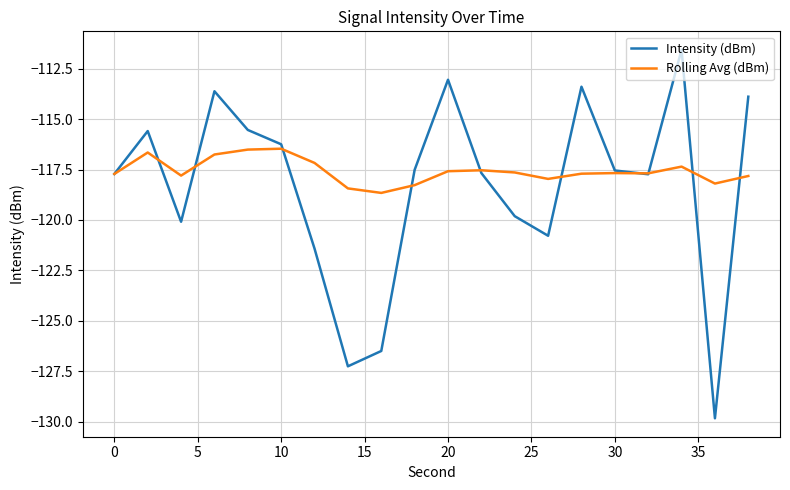

In Rolling Avg (dBm), how many points are higher than both neighbors (excluding endpoints)?

5